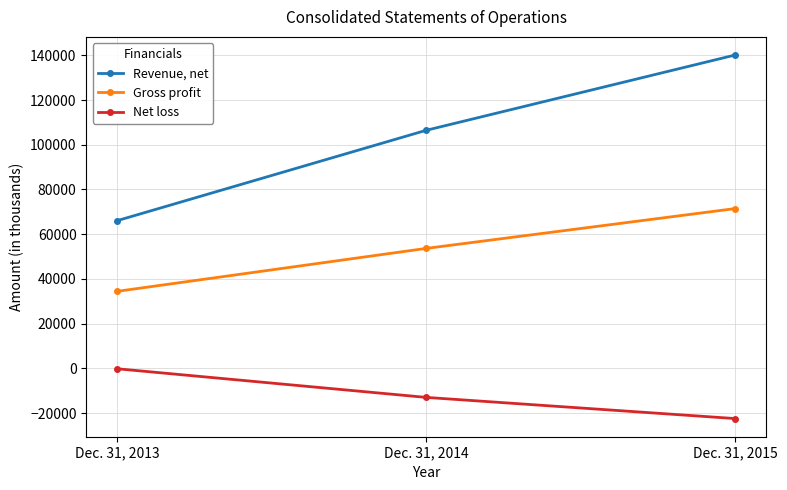

How many distinct data groups are displayed?

3